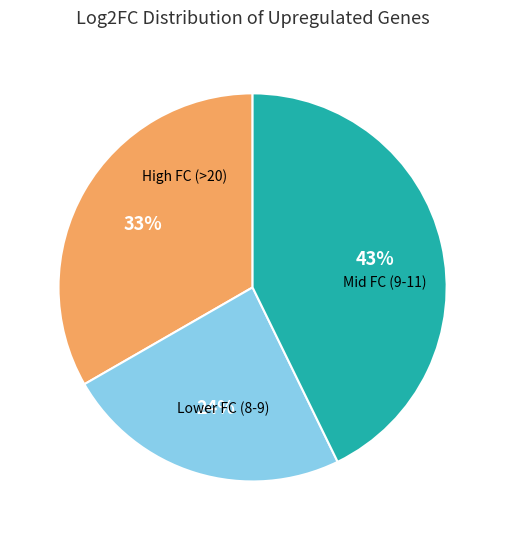

To the nearest percent, what is the average slice percentage?

33%